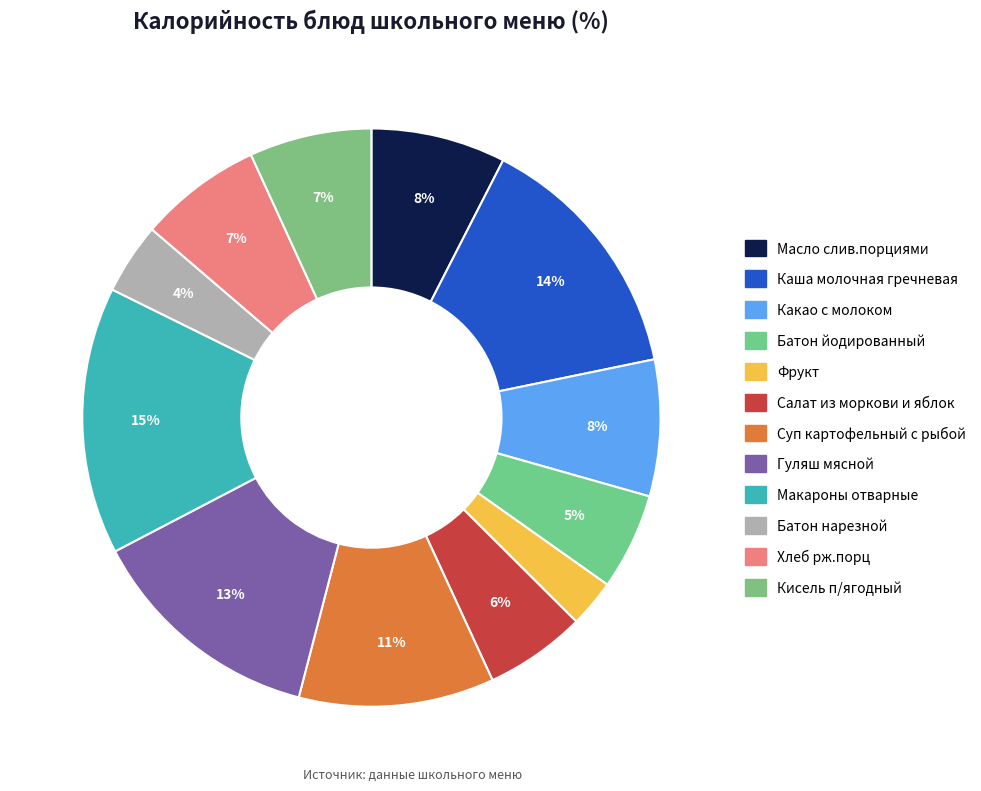

Which category has the smallest portion of the pie?

Фрукт